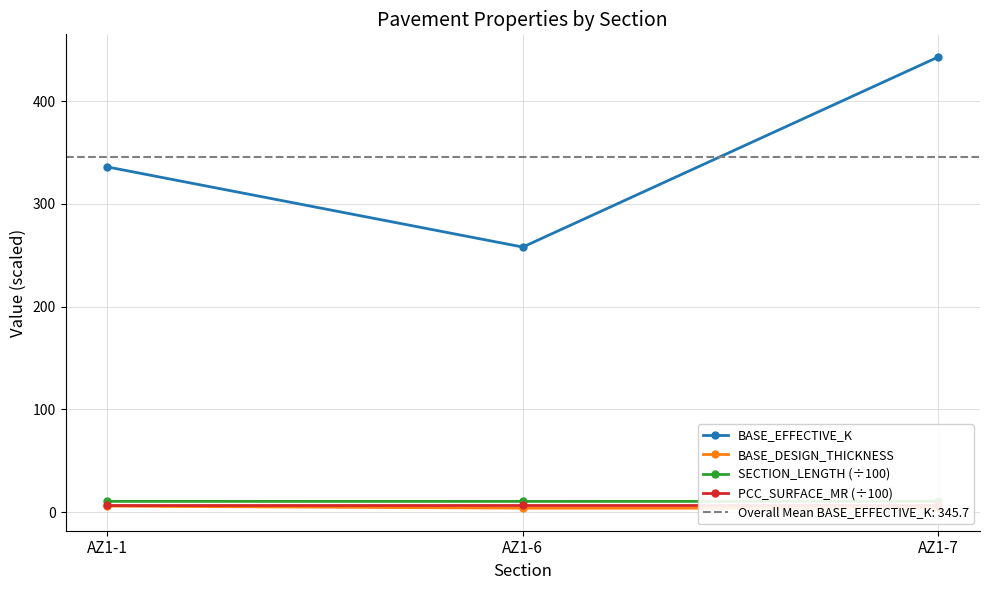

Which label corresponds to the smallest value in the chart?

AZ1-6